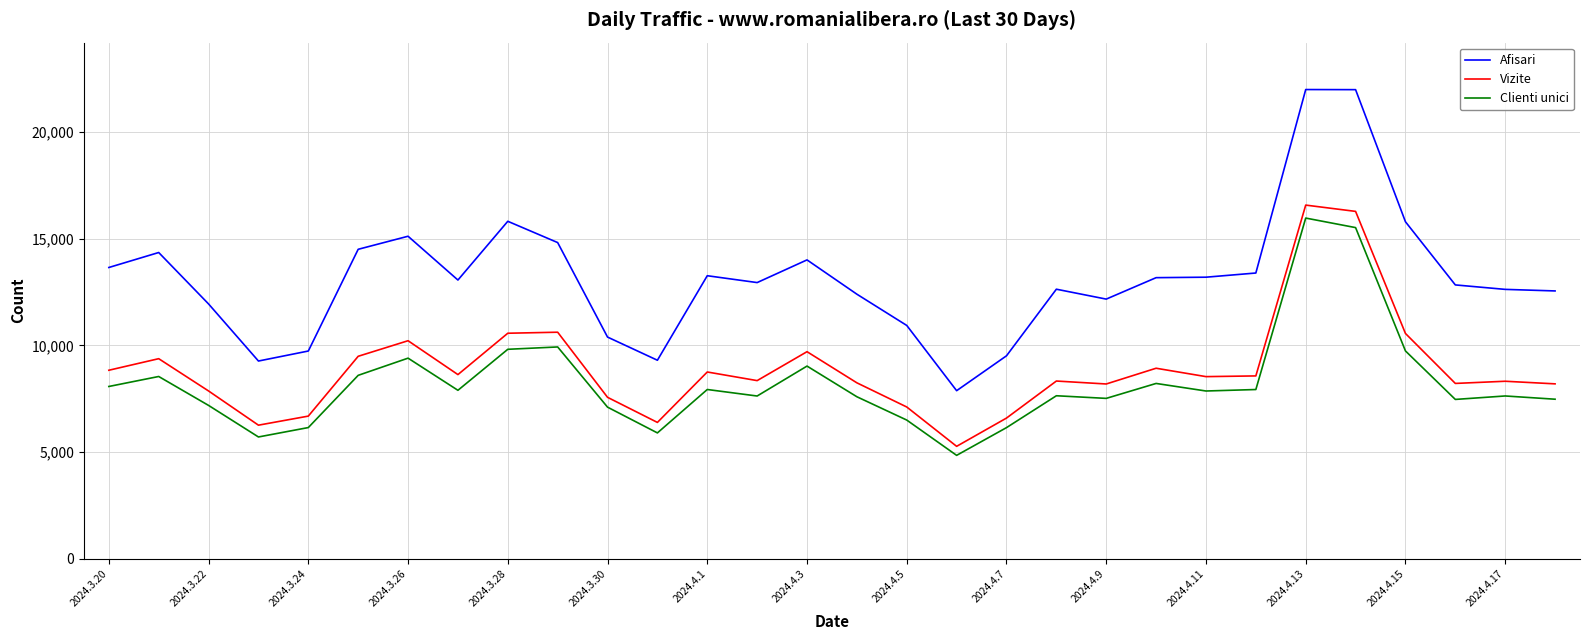

True or false: Vizite and Clienti unici intersect in this chart.

False